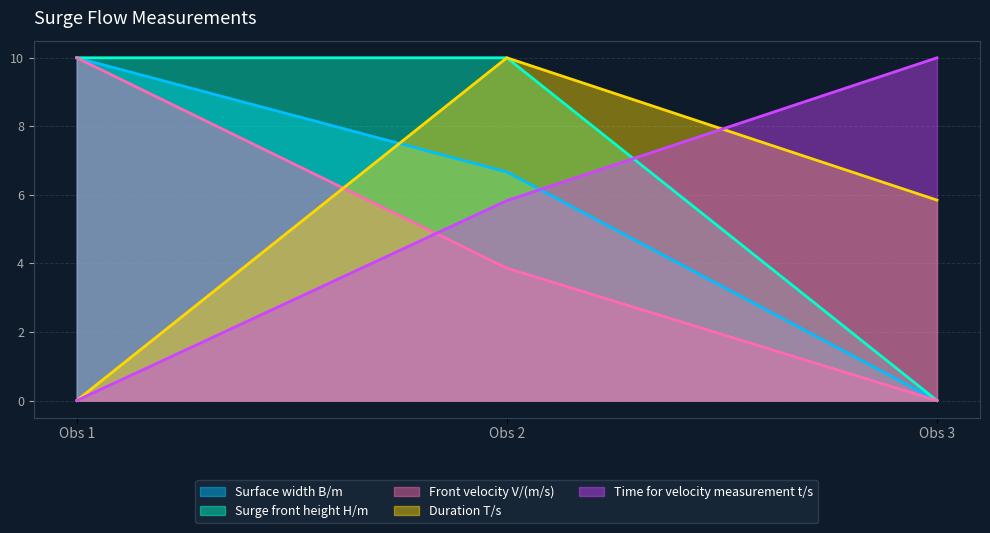

Rank the series by their maximum value, from highest to lowest.

Surface width B/m, Surge front height H/m, Front velocity V/(m/s), Duration T/s, Time for velocity measurement t/s